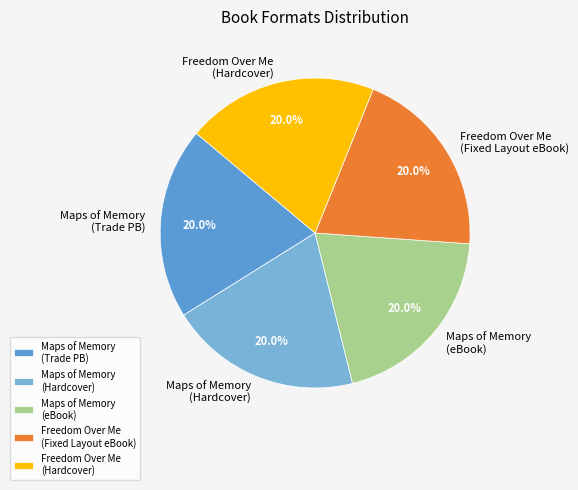

Is there a majority slice in this chart?

No